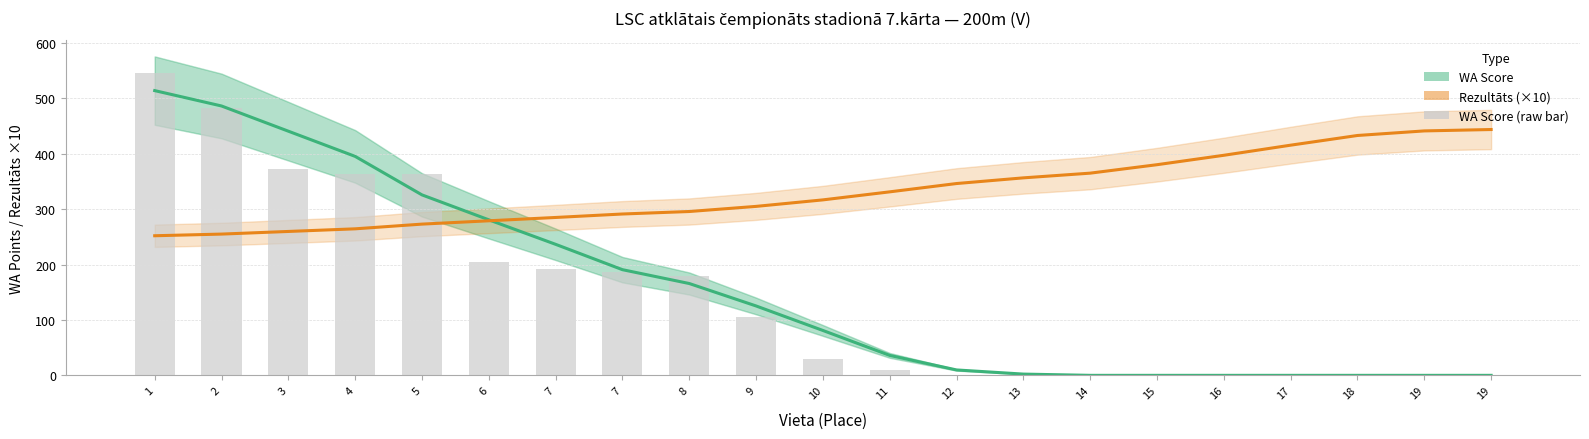

Which has a higher value, 9 or 16?

9